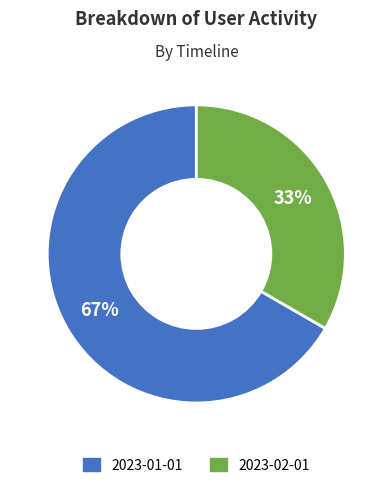

Do 2023-02-01 and 2023-01-01 together represent more than half of the pie?

Yes